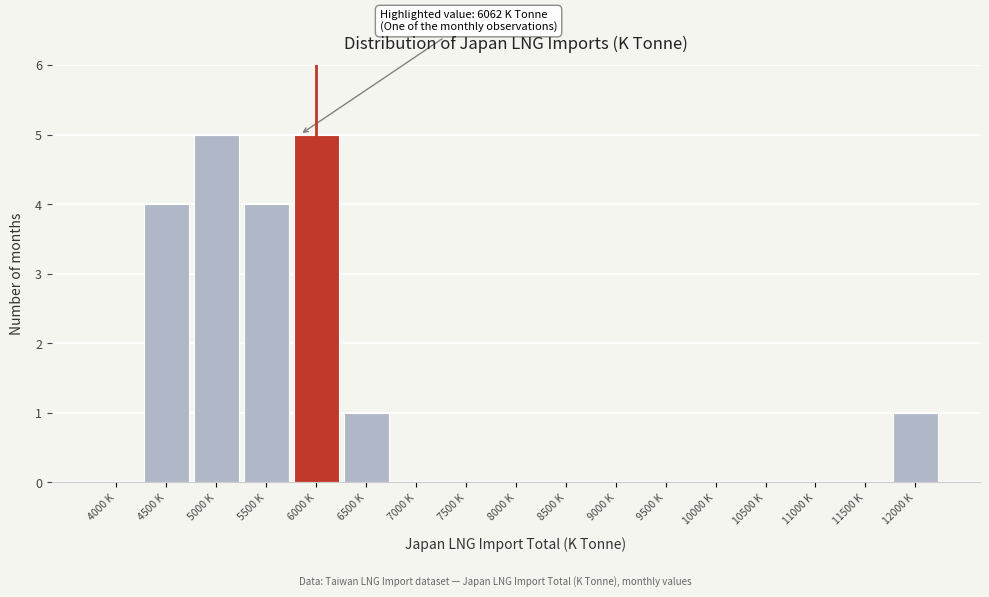

Reading left to right, list all the values displayed in this chart.

4000 K=0	4500 K=4	5000 K=5	5500 K=4	6000 K=5	6500 K=1	7000 K=0	7500 K=0	8000 K=0	8500 K=0	9000 K=0	9500 K=0	10000 K=0	10500 K=0	11000 K=0	11500 K=0	12000 K=1